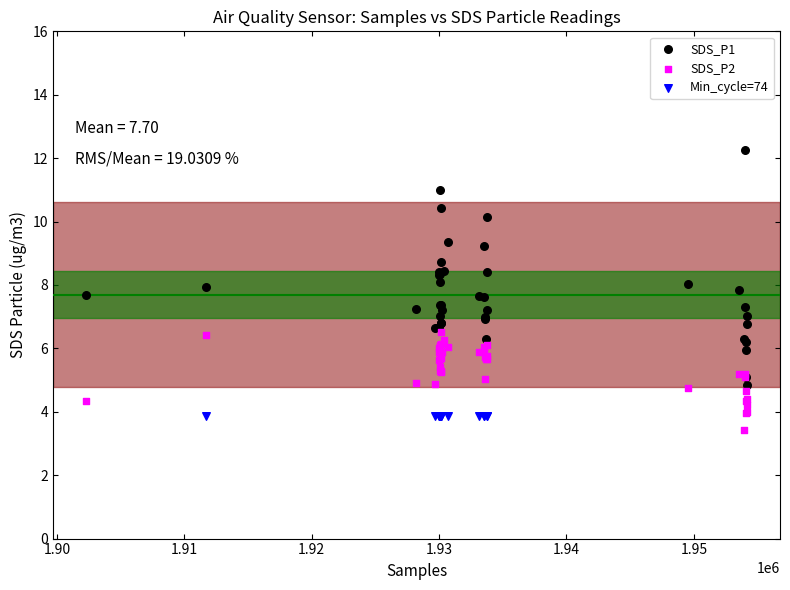

Which series contains the highest Y value?

SDS_P1